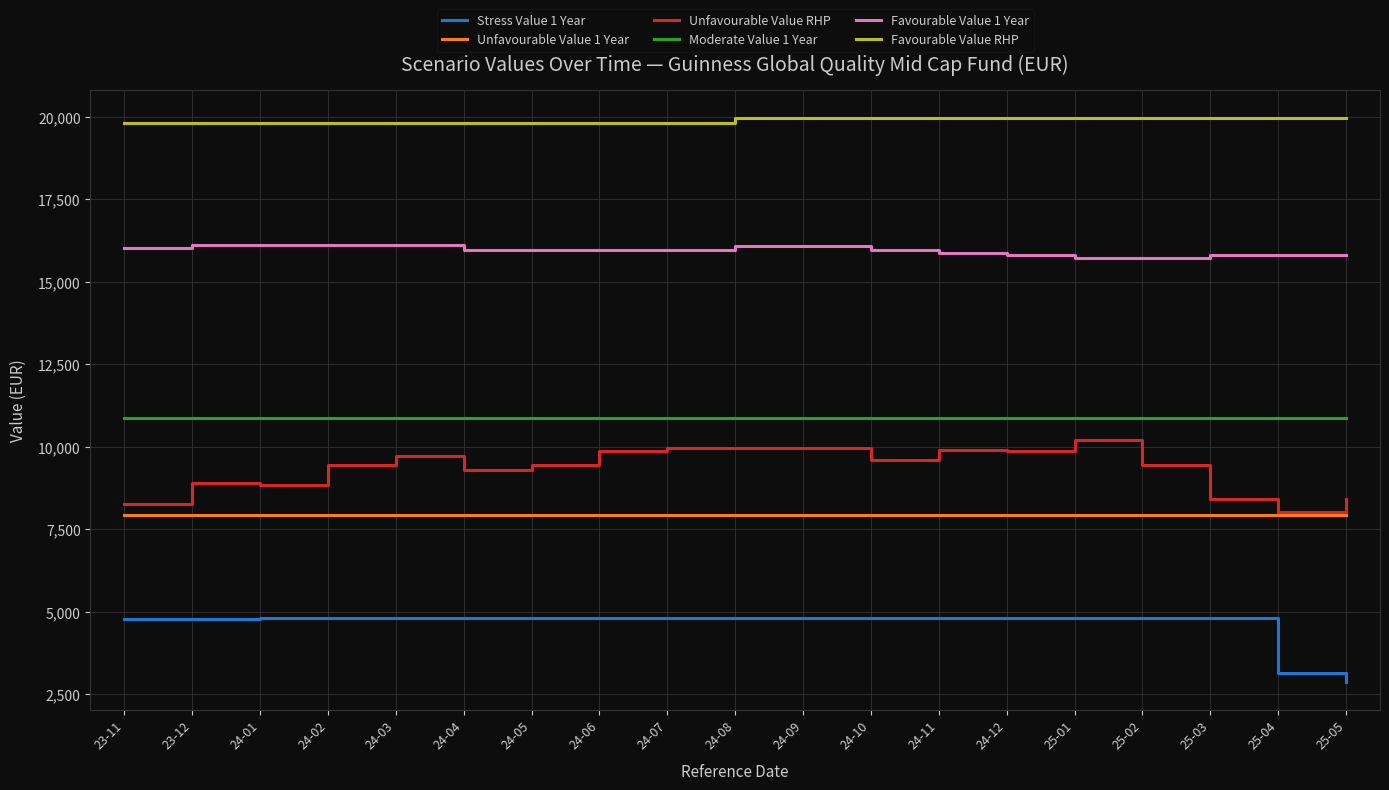

What is the sum of the Favourable Value 1 Year values at 24-01 and 24-02?

32233.7